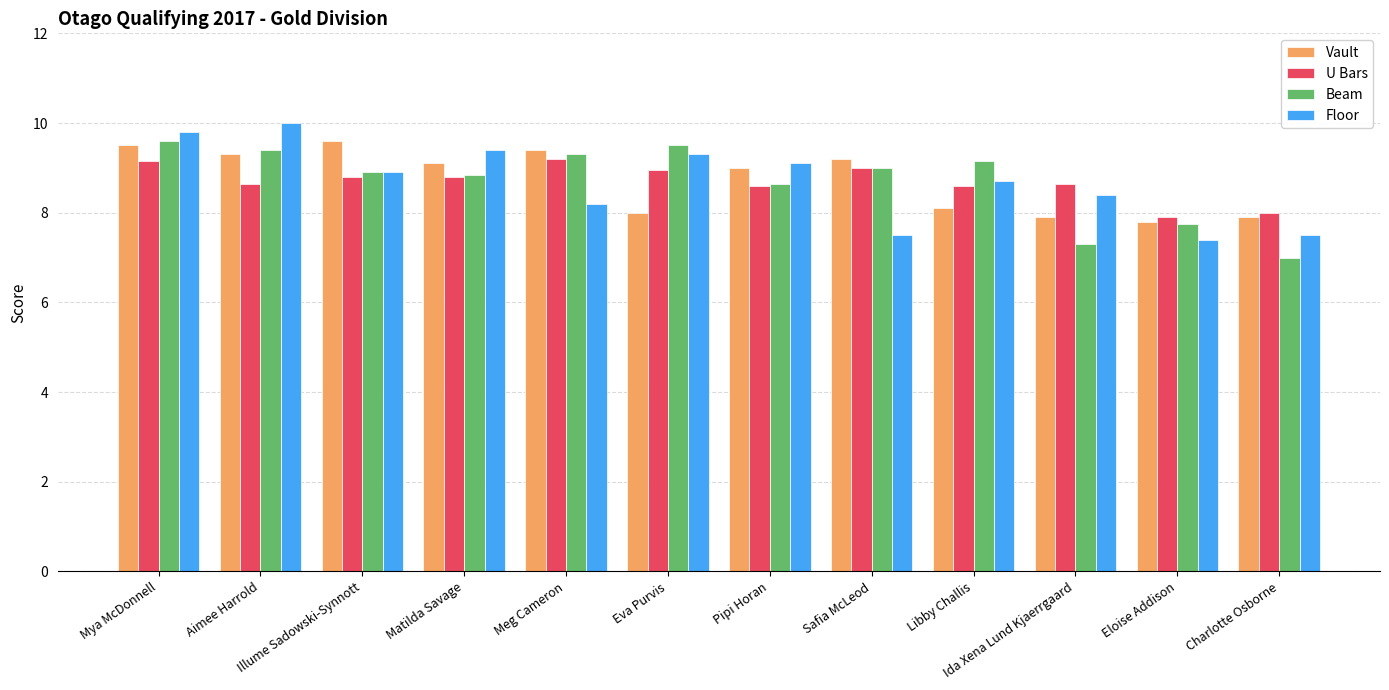

What position from the right is Eloise Addison?

2